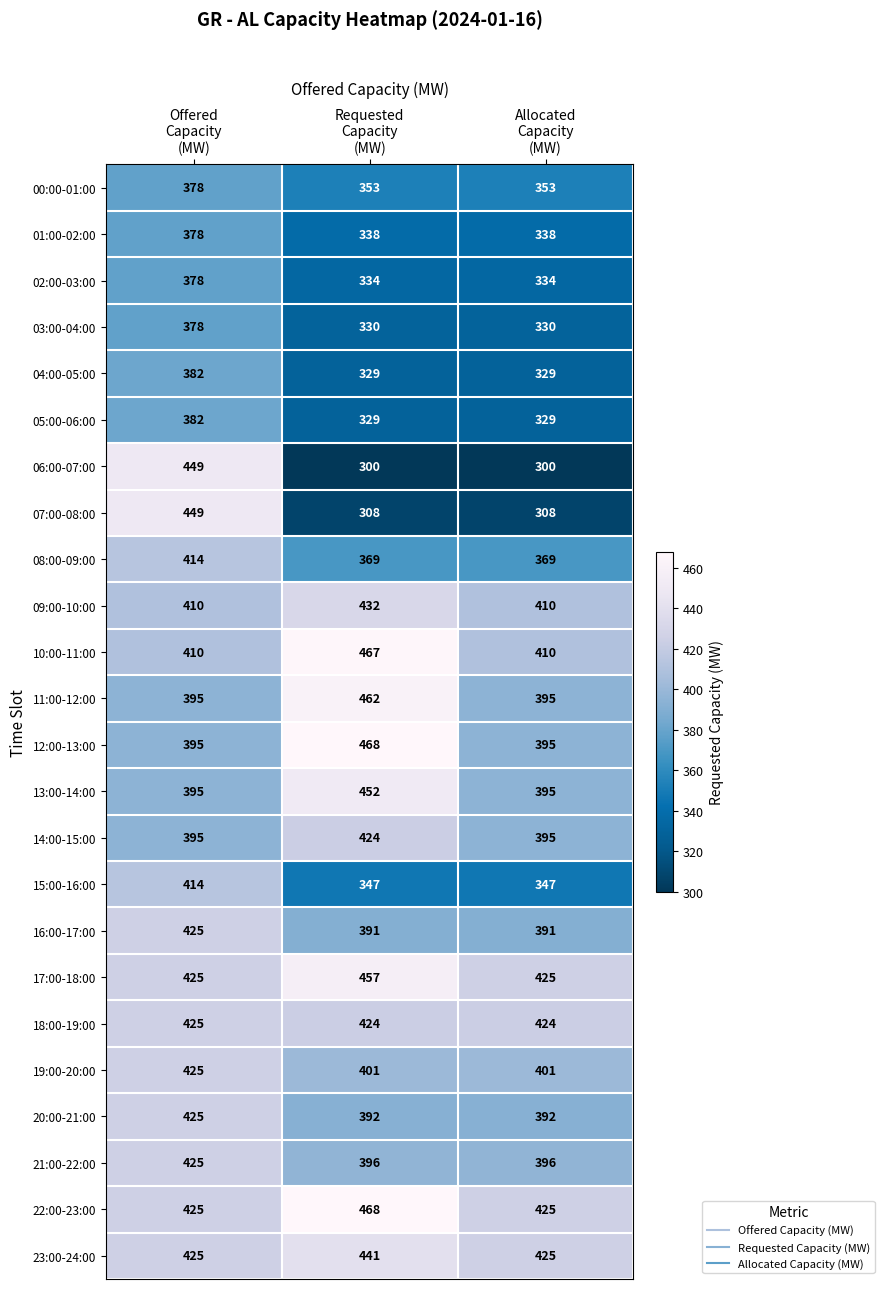

At how many categories does at least one series exceed 387?

3